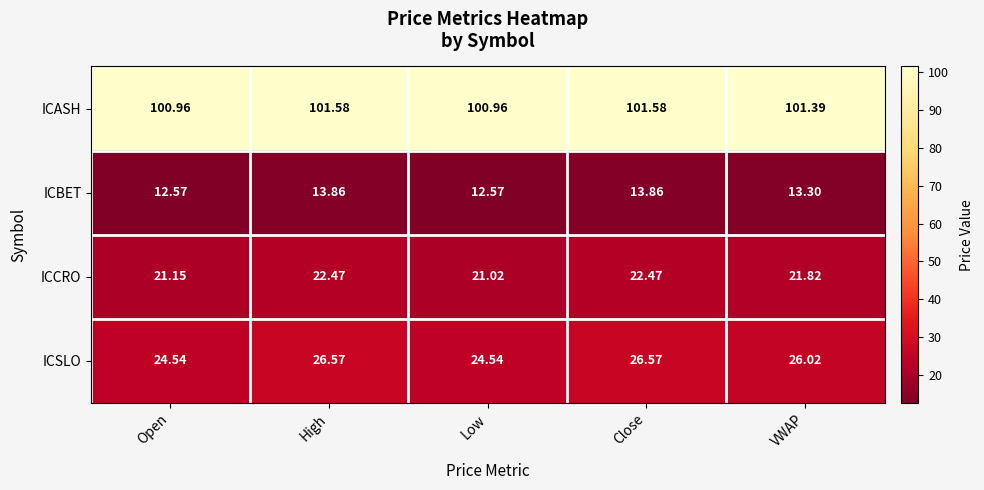

At Low, list the series in order from smallest to largest.

ICBET, ICCRO, ICSLO, ICASH